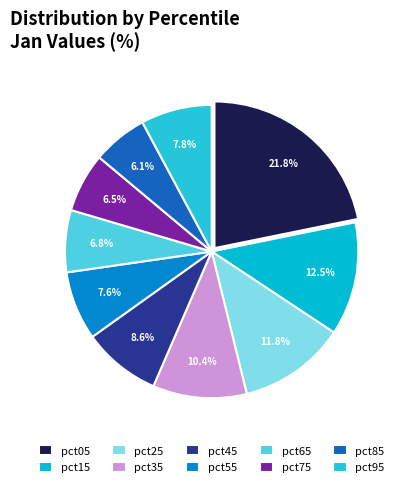

Is there a majority slice in this chart?

No